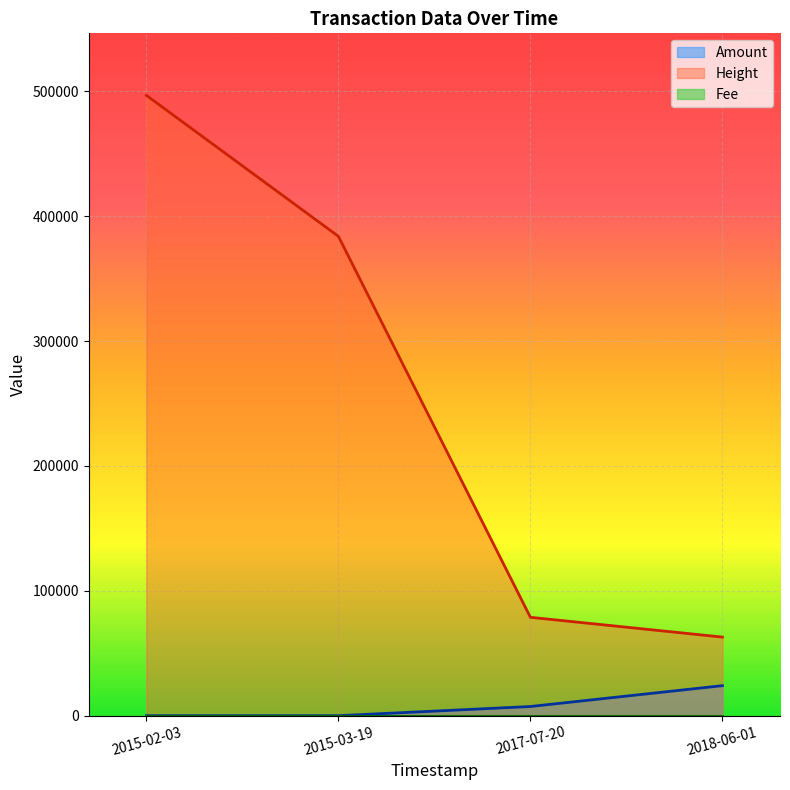

What value does the Height series have at 2018-06-01, to the nearest 10?

62940